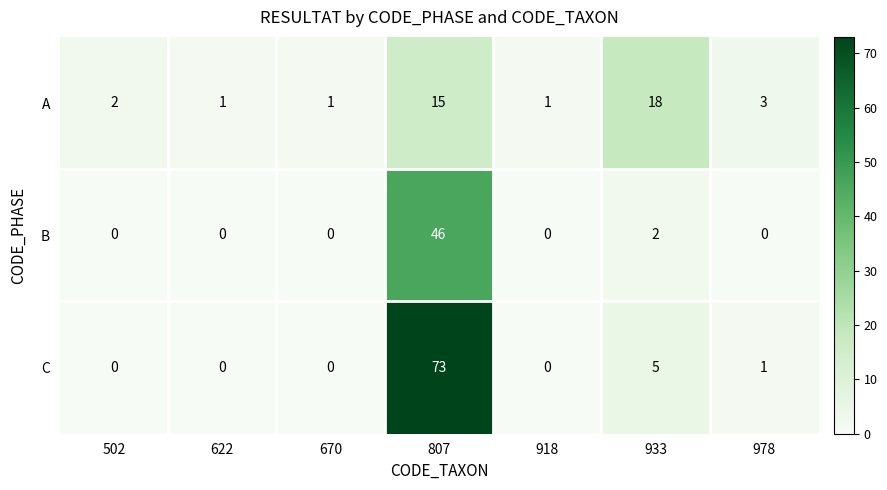

What is the spread (max minus min) of values at 670?

1